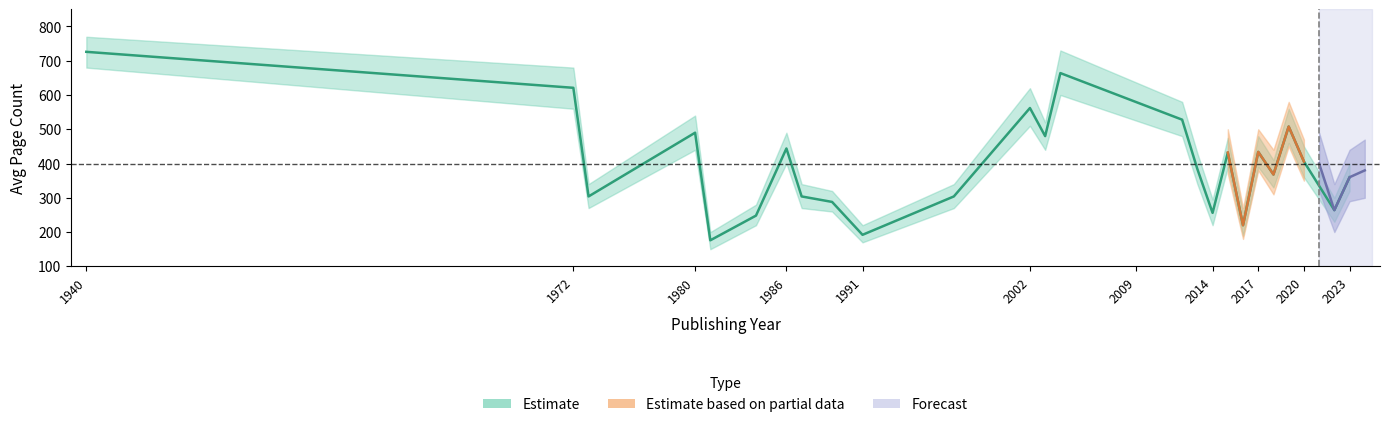

Which category has the highest value in the avg_pageCount_low series?

1940